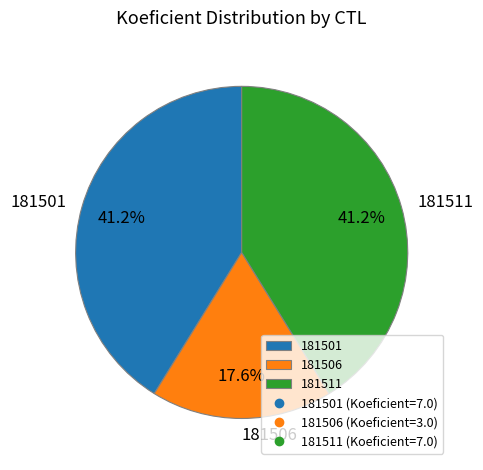

Count the number of slices in the pie.

3